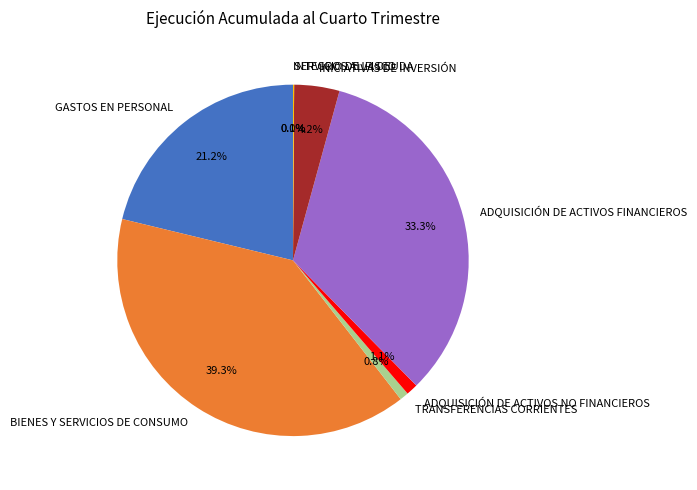

How much of the chart is everything except TRANSFERENCIAS CORRIENTES?

99.2%